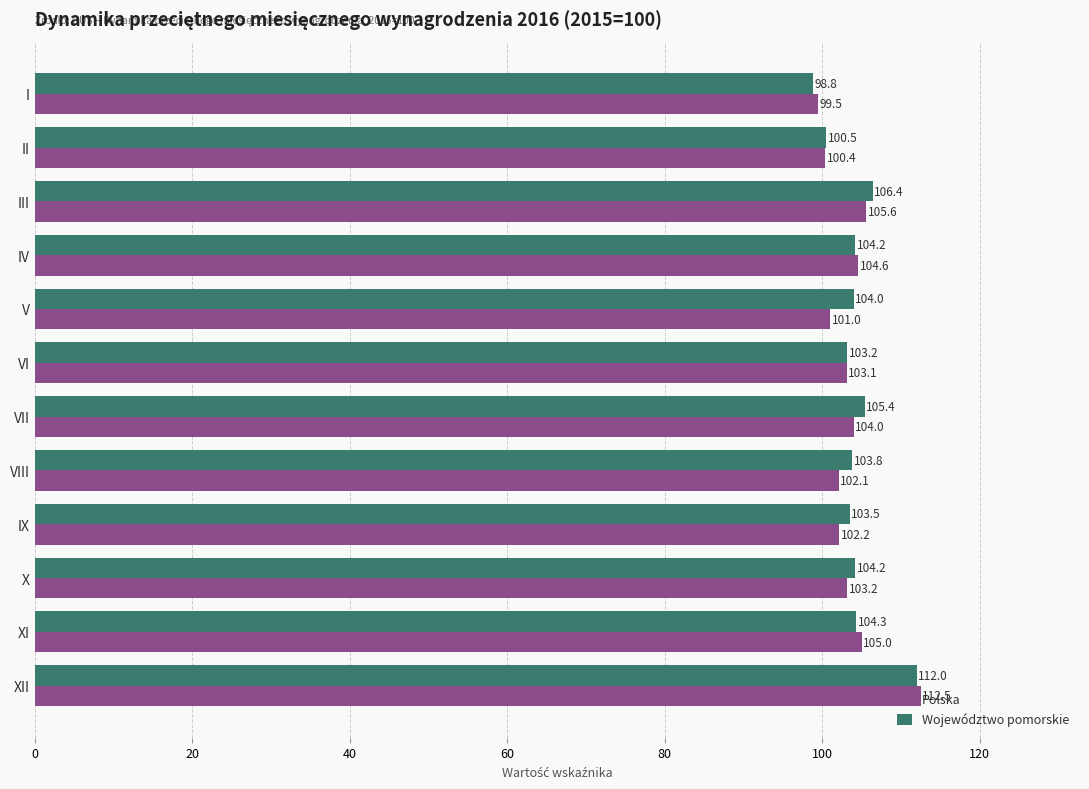

Which series changed the most between VIII and IX?

Województwo pomorskie